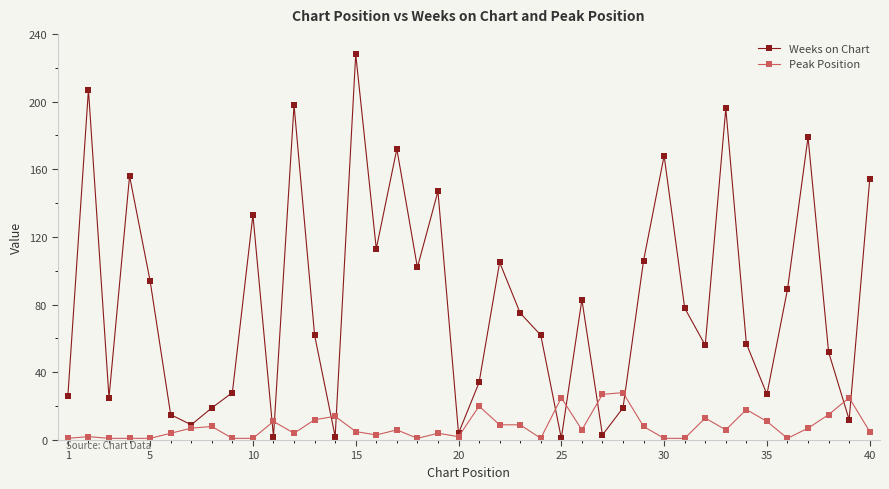

What is the difference between the maximum and minimum values in the Weeks on Chart series?

227